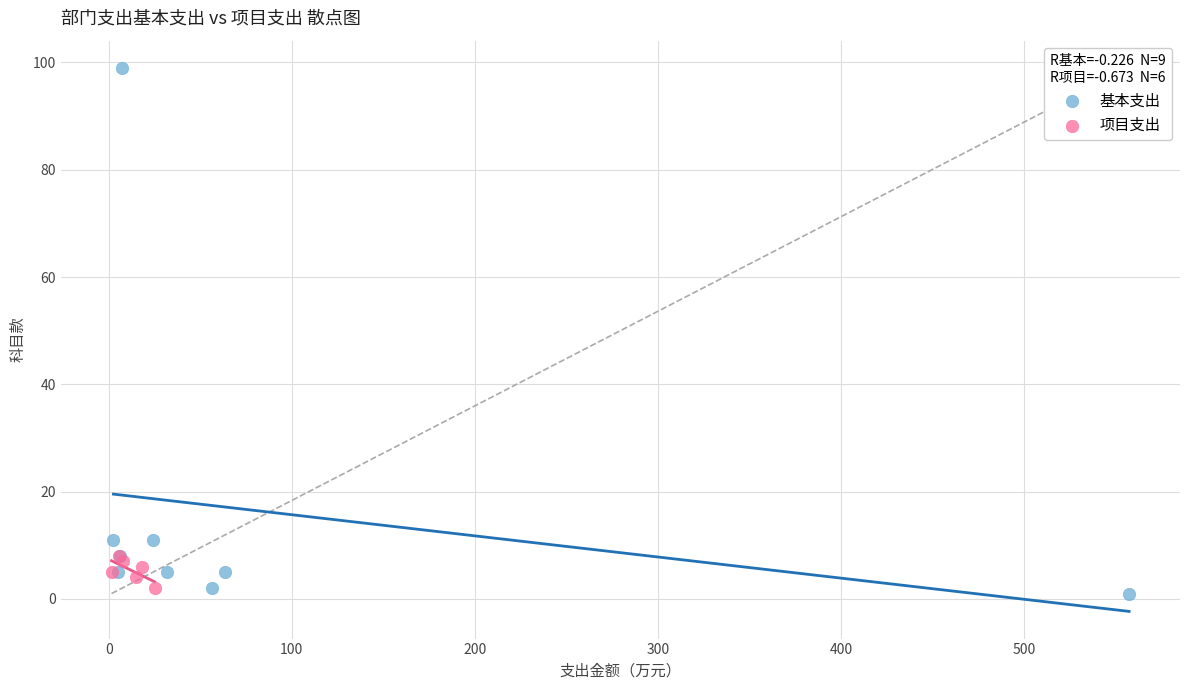

Which series reaches the maximum Y coordinate?

基本支出